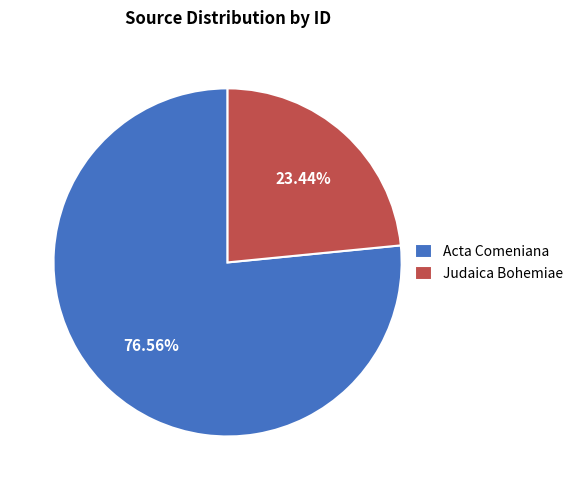

Which has a higher value, Judaica Bohemiae or Acta Comeniana?

Acta Comeniana